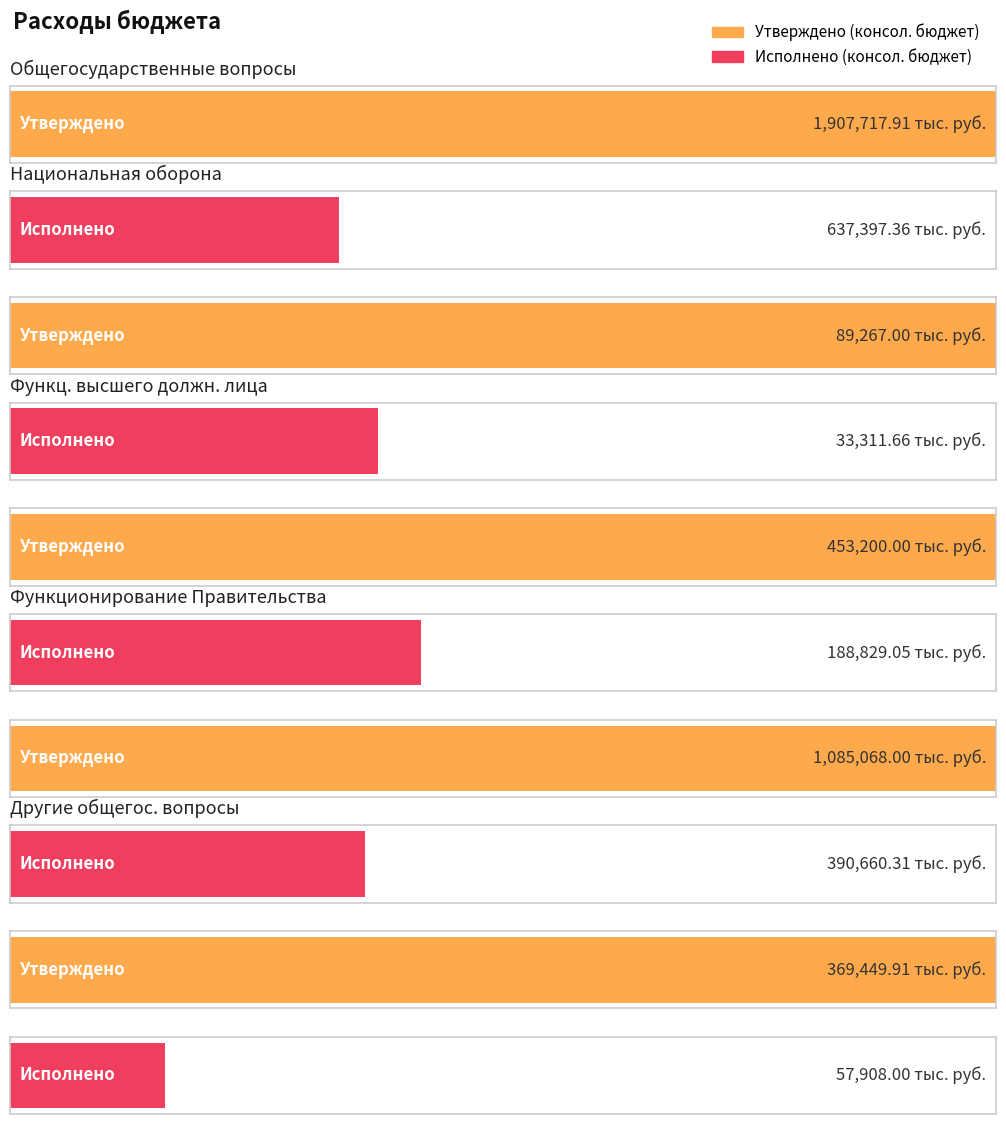

The Исполнено (консол. бюджет) series shows 273288.2 at Функционирование высшего должностного лица. True or false?

False